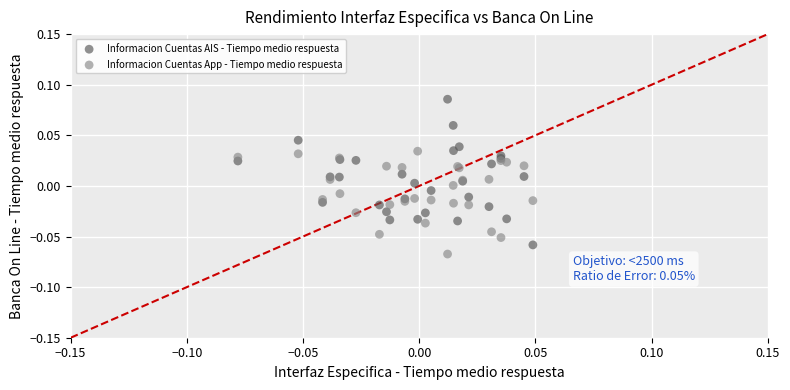

What are all the series names shown in the legend?

Informacion Cuentas AIS - Tiempo medio respuesta, Informacion Cuentas App - Tiempo medio respuesta